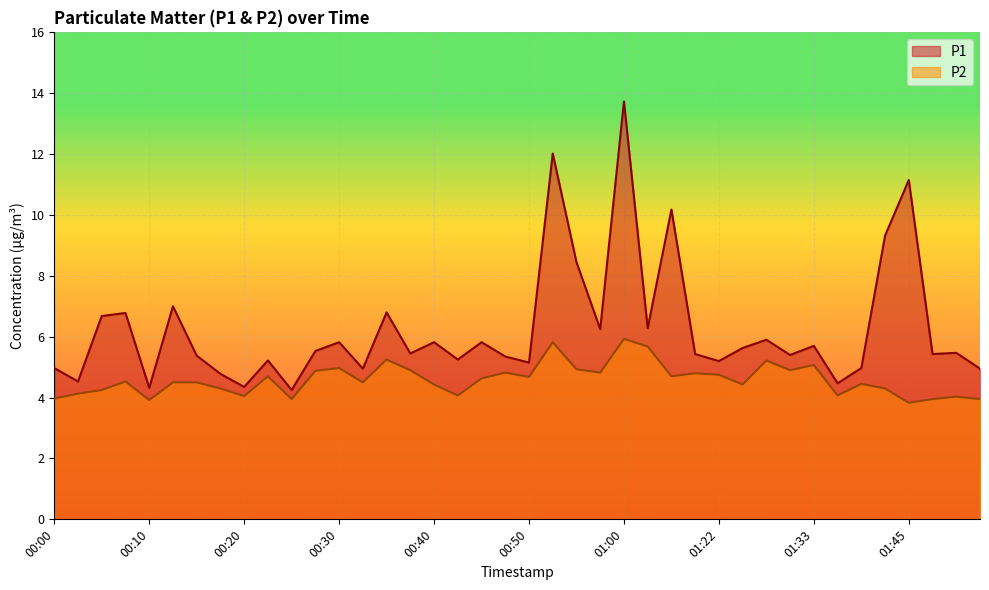

How many interior local valleys does the P1 series have?

14